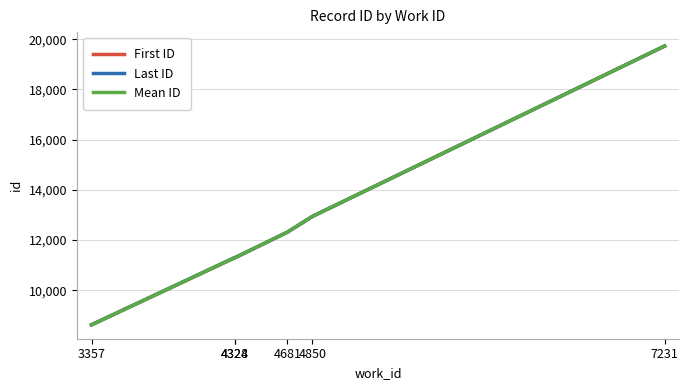

Rank the series by their average value, from highest to lowest.

Last ID, Mean ID, First ID